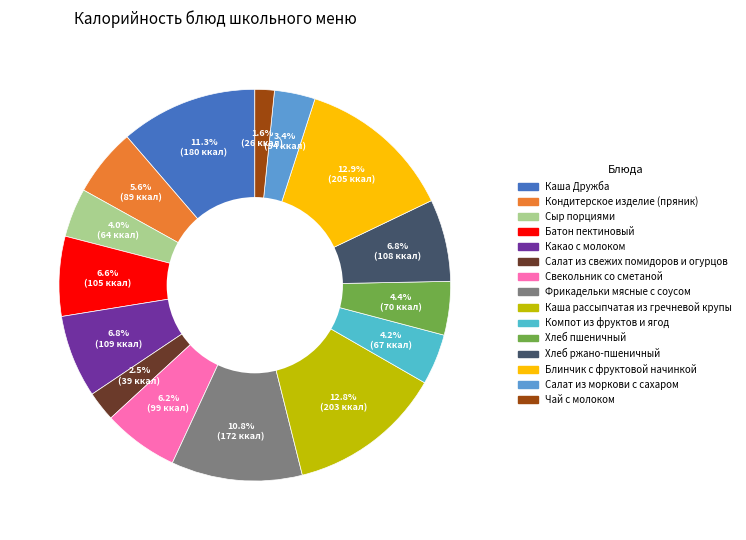

What is the total percentage of Чай с молоком and Салат из свежих помидоров и огурцов?

4.1%